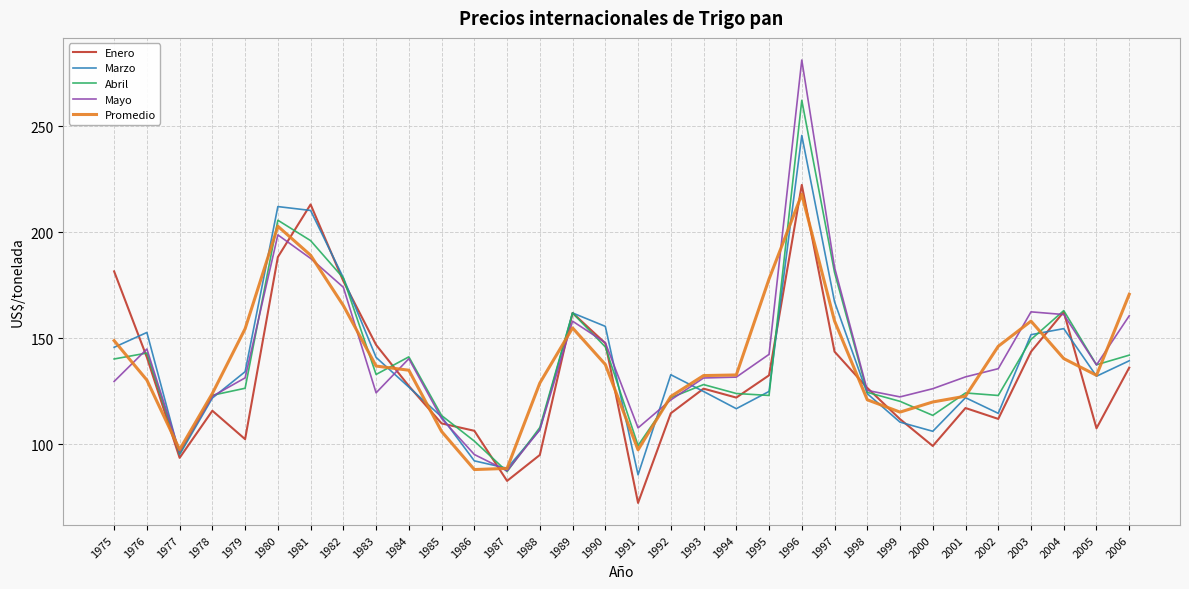

What is the difference between the Promedio values at 1996 and 2001?

95.1